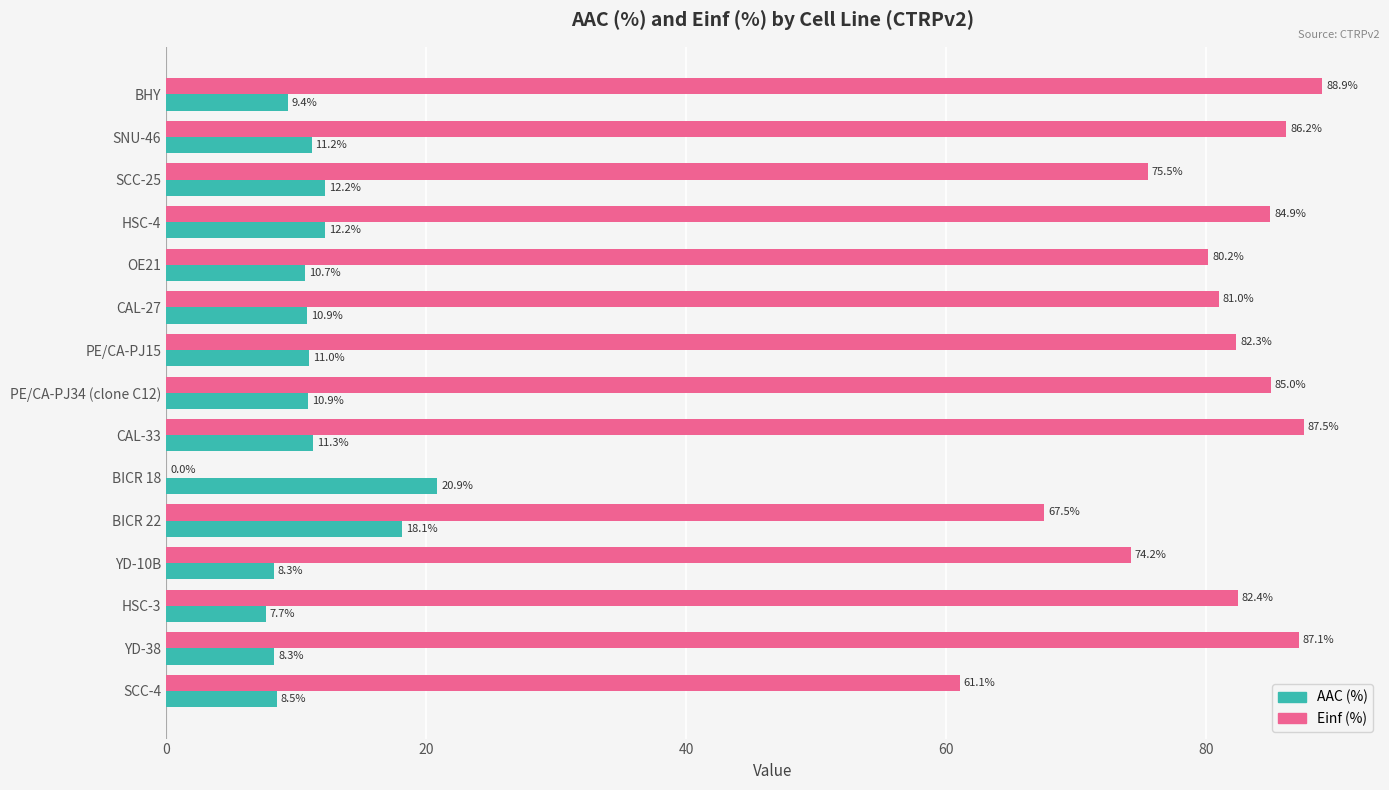

Is it true that Einf (%) equals 86.2 at SNU-46?

True